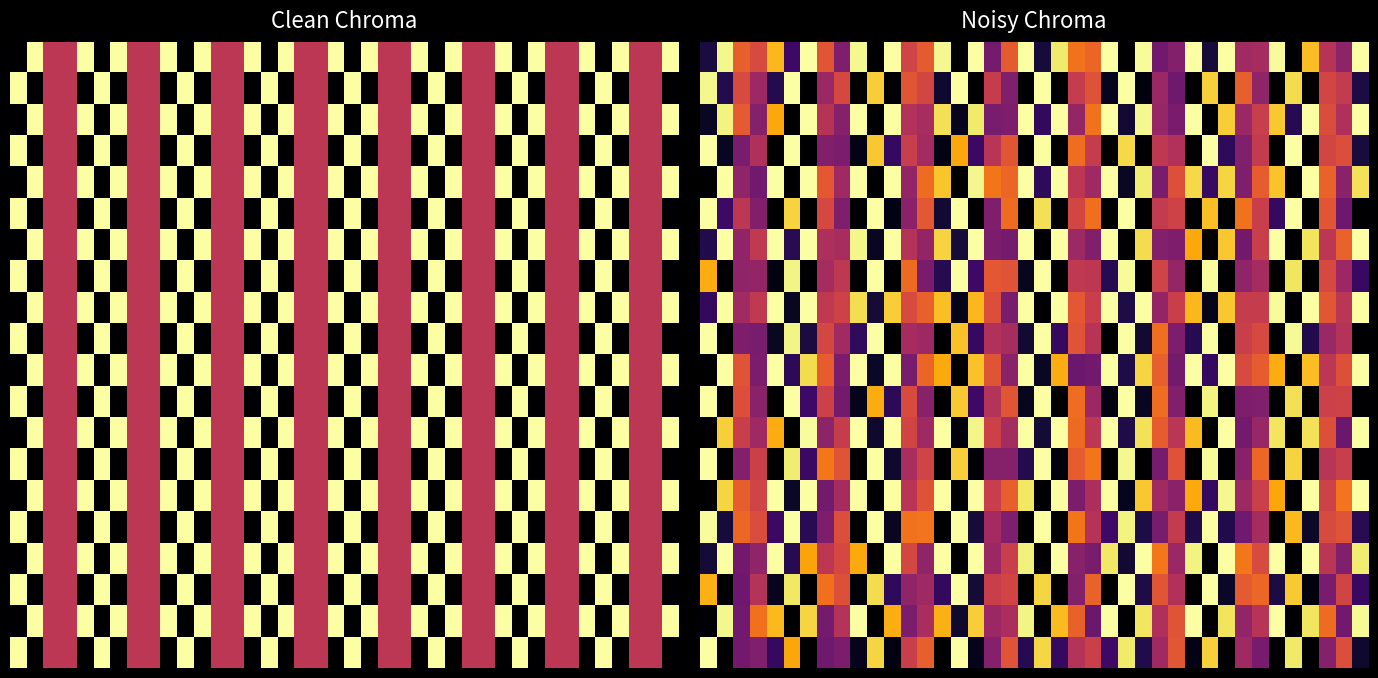

Which has a higher value, 36 or 22?

36